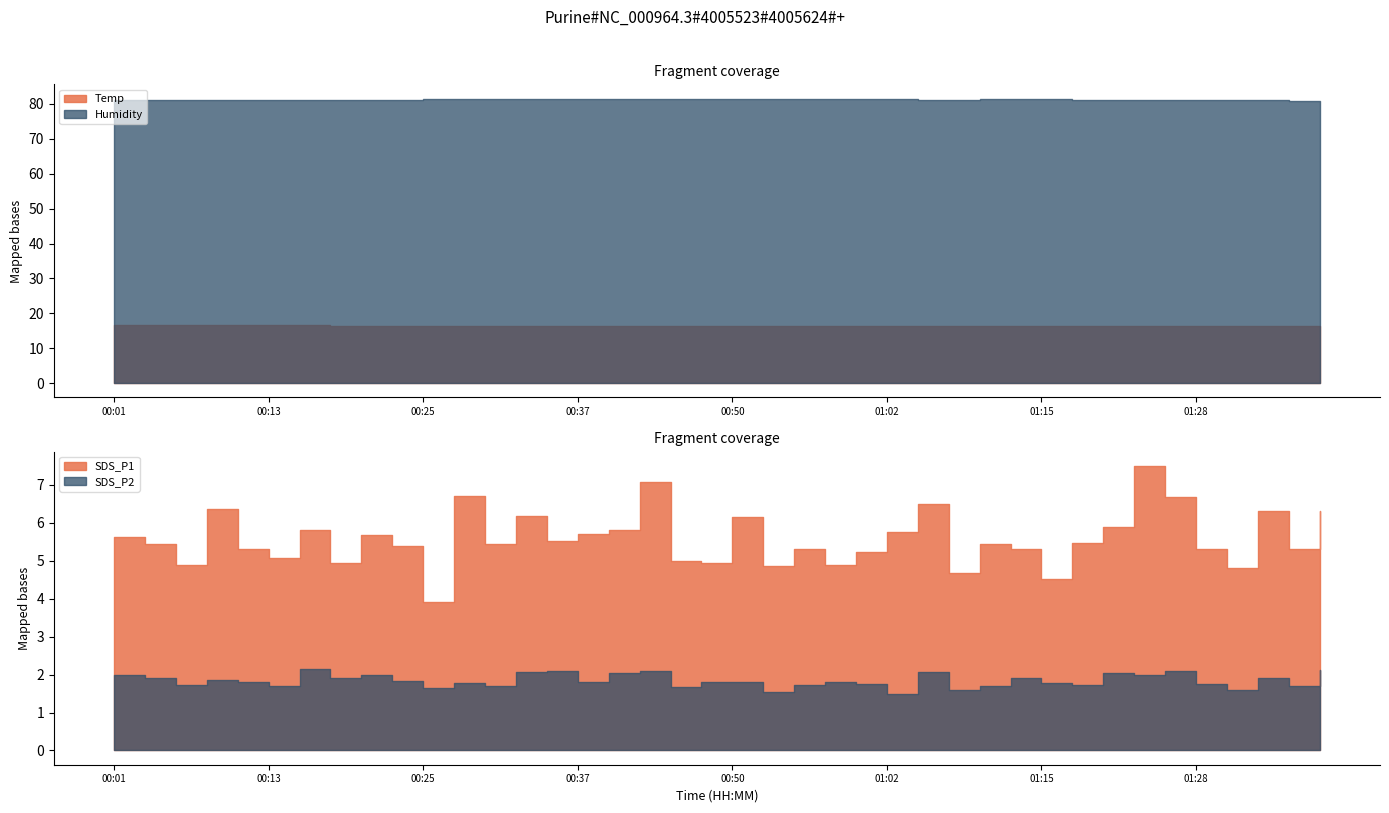

The value of Humidity at 00:47 is 81.5. True or false?

True